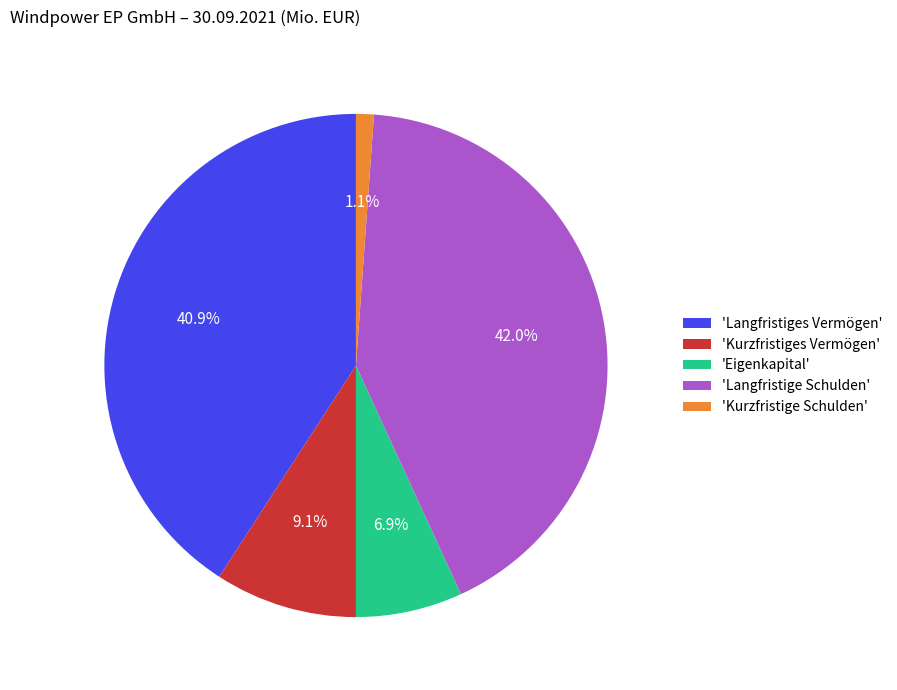

How many slices are in this pie chart?

5